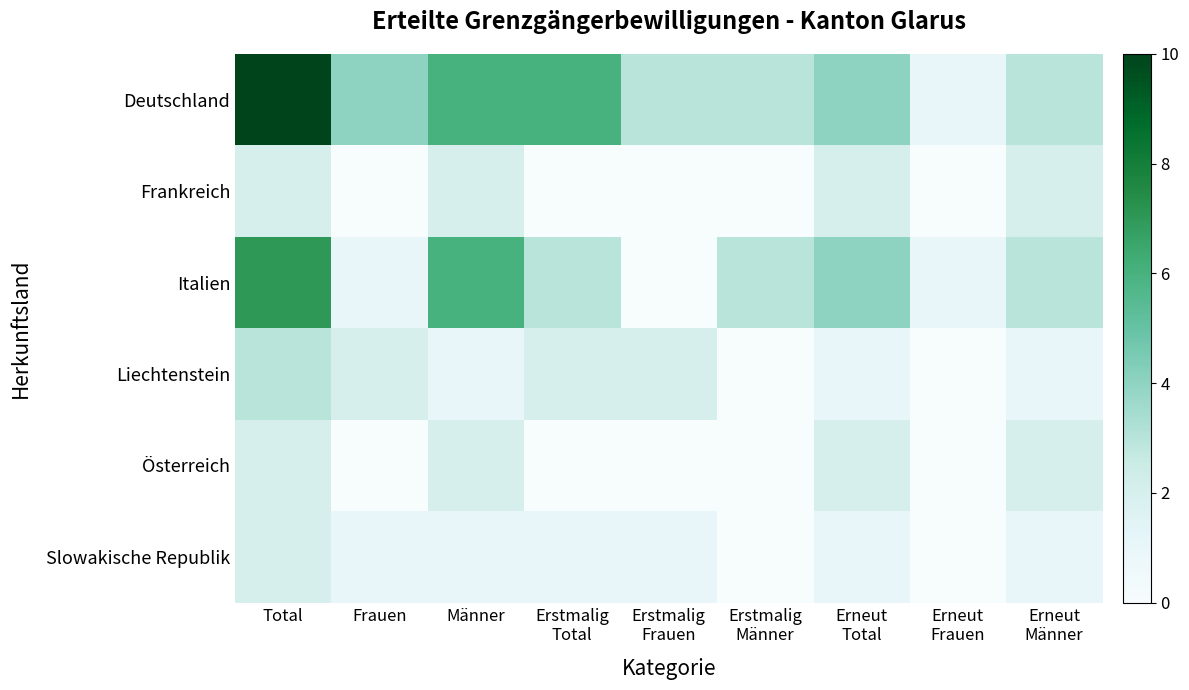

Reading left to right, transcribe all the data shown in this chart.

Deutschland: Total=10	Frauen=4	Männer=6	Erstmalig
Total=6	Erstmalig
Frauen=3	Erstmalig
Männer=3	Erneut
Total=4	Erneut
Frauen=1	Erneut
Männer=3
Frankreich: Total=2	Frauen=0	Männer=2	Erstmalig
Total=0	Erstmalig
Frauen=0	Erstmalig
Männer=0	Erneut
Total=2	Erneut
Frauen=0	Erneut
Männer=2
Italien: Total=7	Frauen=1	Männer=6	Erstmalig
Total=3	Erstmalig
Frauen=0	Erstmalig
Männer=3	Erneut
Total=4	Erneut
Frauen=1	Erneut
Männer=3
Liechtenstein: Total=3	Frauen=2	Männer=1	Erstmalig
Total=2	Erstmalig
Frauen=2	Erstmalig
Männer=0	Erneut
Total=1	Erneut
Frauen=0	Erneut
Männer=1
Österreich: Total=2	Frauen=0	Männer=2	Erstmalig
Total=0	Erstmalig
Frauen=0	Erstmalig
Männer=0	Erneut
Total=2	Erneut
Frauen=0	Erneut
Männer=2
Slowakische Republik: Total=2	Frauen=1	Männer=1	Erstmalig
Total=1	Erstmalig
Frauen=1	Erstmalig
Männer=0	Erneut
Total=1	Erneut
Frauen=0	Erneut
Männer=1